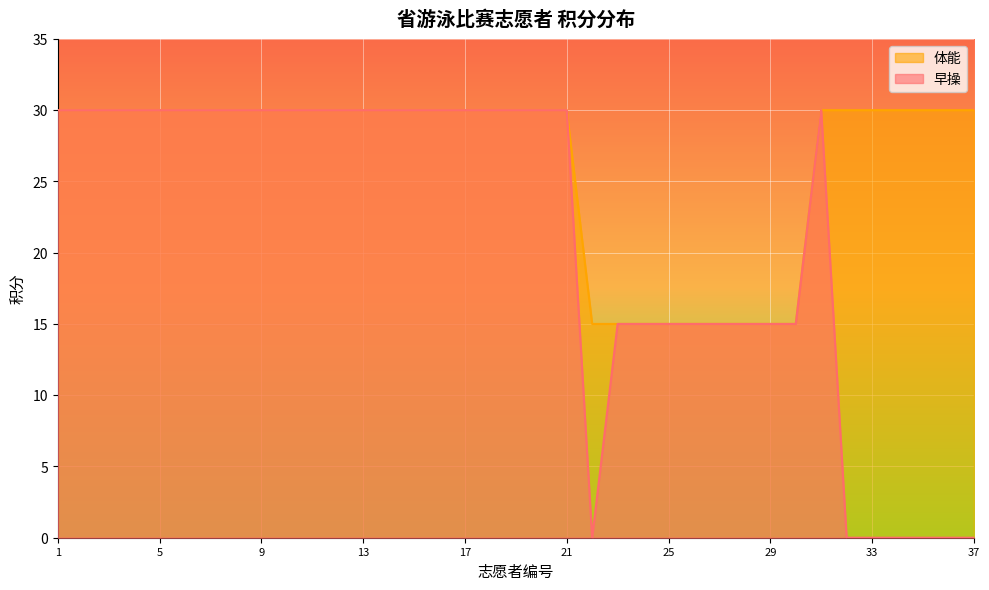

Reading left to right, extract all data points from this chart.

早操: 30	30	30	30	30	30	30	30	30	30	30	30	30	30	30	30	30	30	30	30	30	0	15	15	15	15	15	15	15	15	30	0	0	0	0	0	0
体能: 30	30	30	30	30	30	30	30	30	30	30	30	30	30	30	30	30	30	30	30	30	15	15	15	15	15	15	15	15	15	30	30	30	30	30	30	30